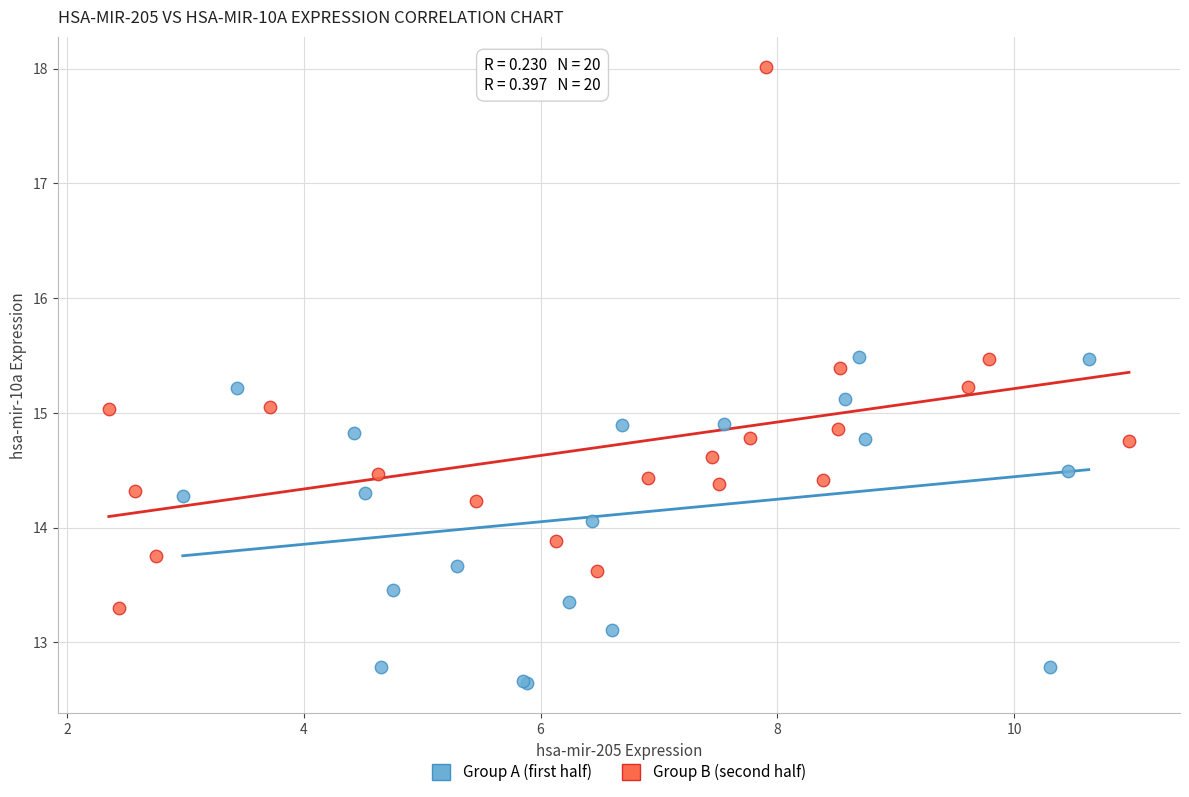

Which series reaches the maximum Y coordinate?

Group B (second half)